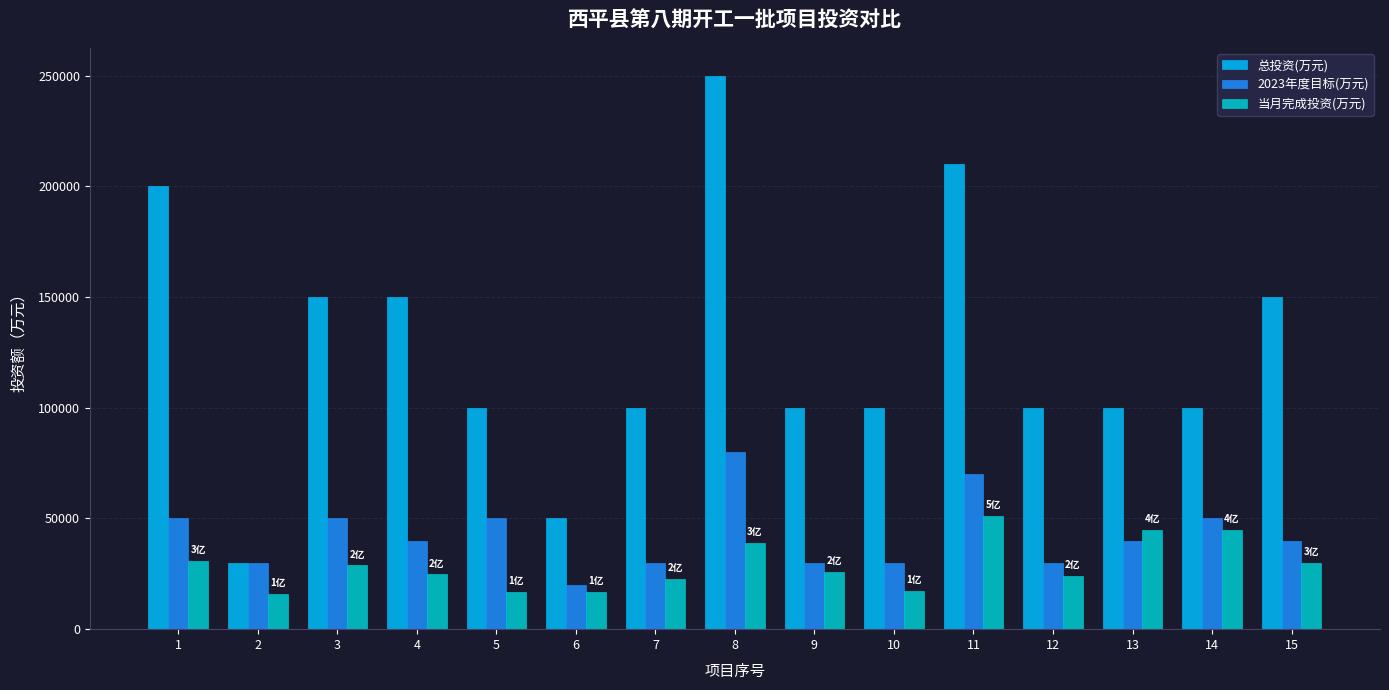

Does the chart contain any negative values?

No